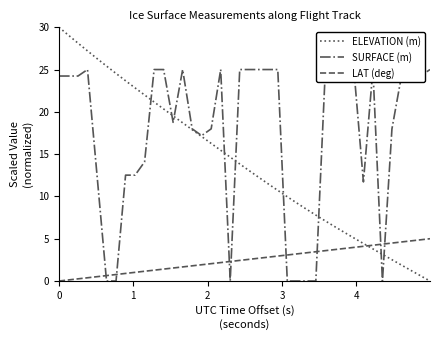

How many categories are shown in the chart?

40